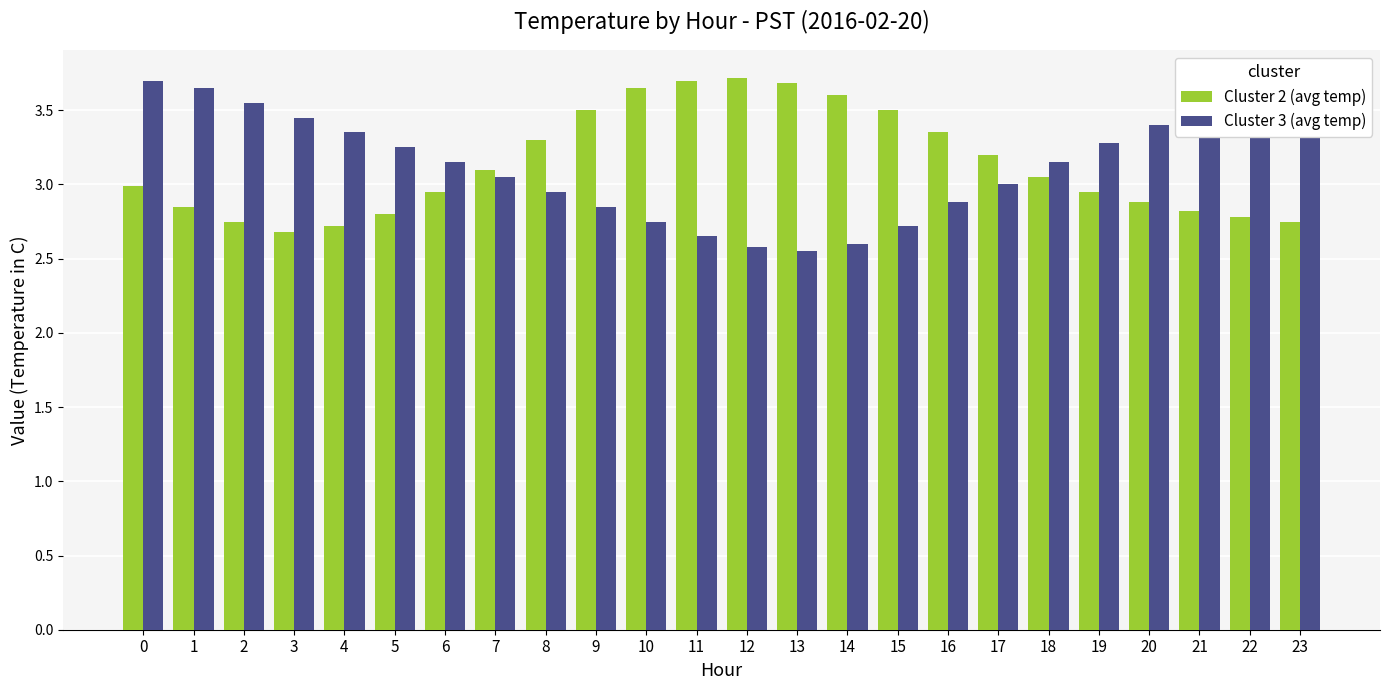

What is the difference between the highest and lowest values at 0?

0.7